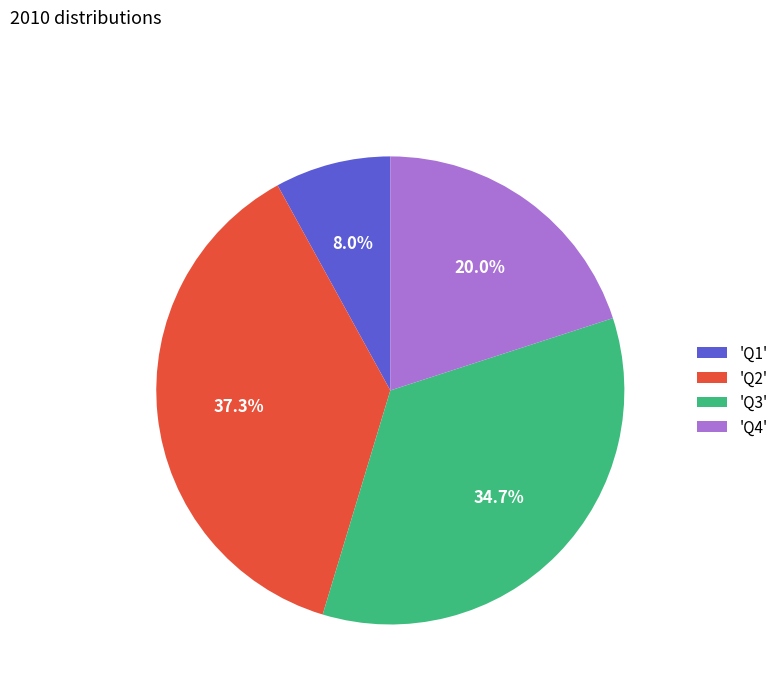

Is there any slice that represents more than half of the pie?

No